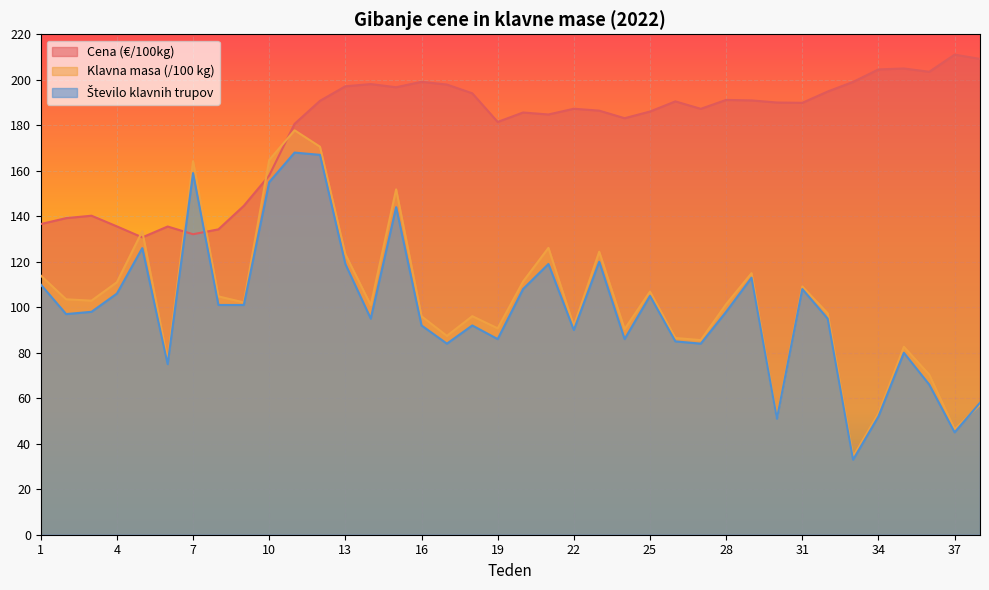

At which label does Število klavnih trupov reach its peak?

11